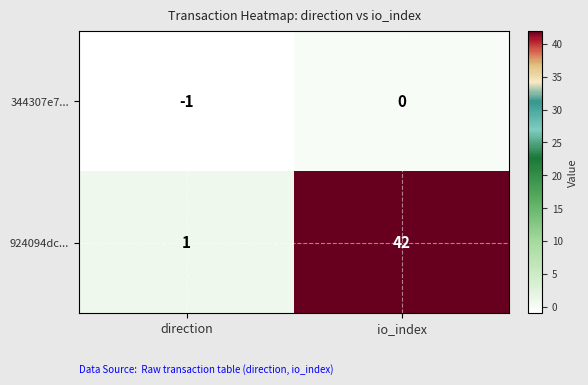

The 924094dc... series shows 72 at io_index. True or false?

False